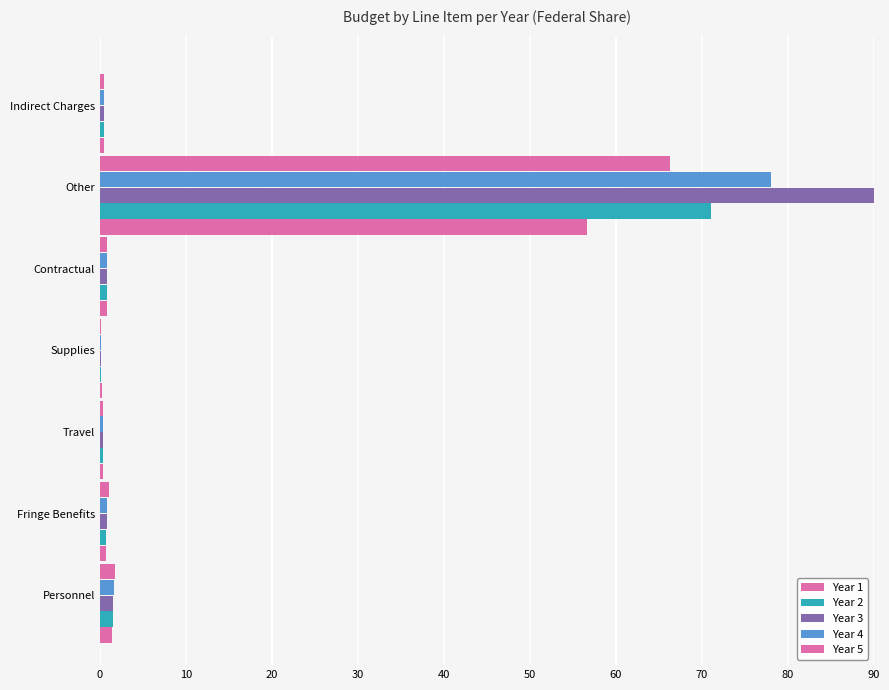

Count the number of categories in the chart.

7